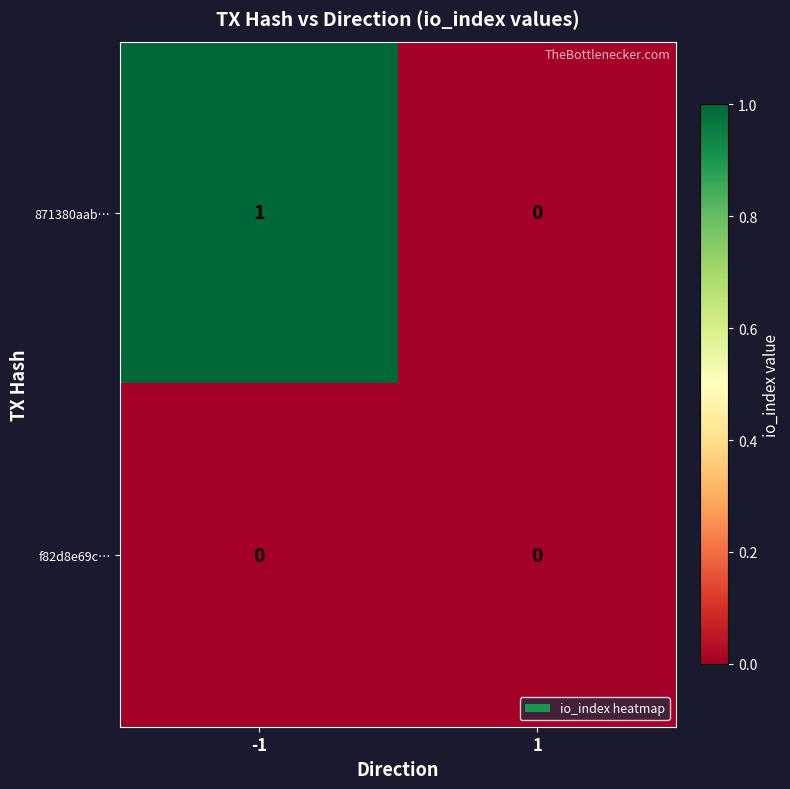

Which series has the largest range (max minus min)?

871380aab…